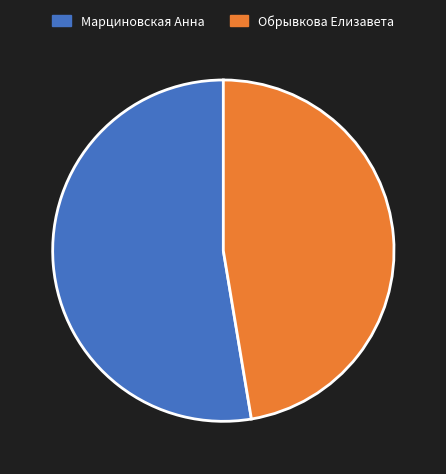

Count the number of slices in the pie.

2